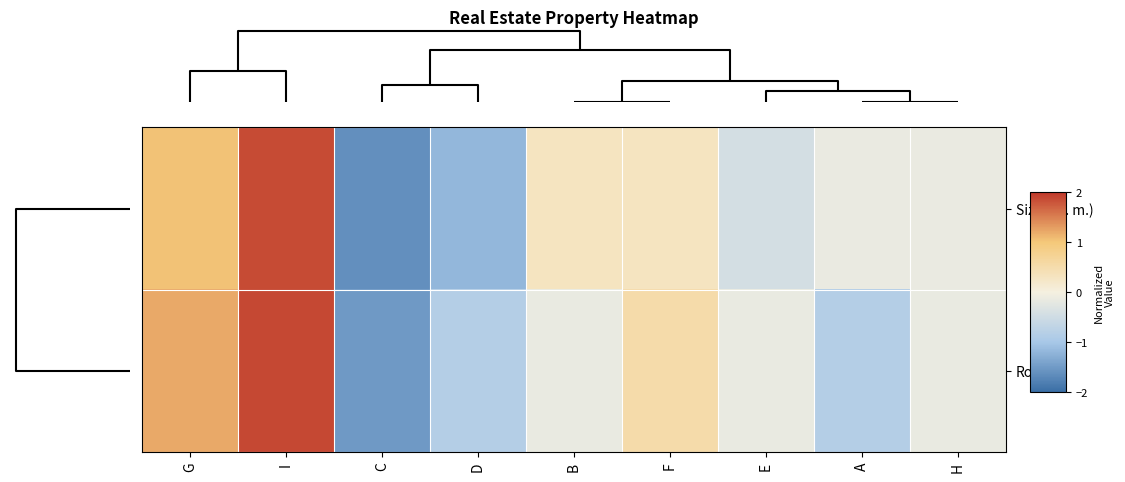

List the series in order of their peak value, highest first.

Rooms, Size (sq. m.)